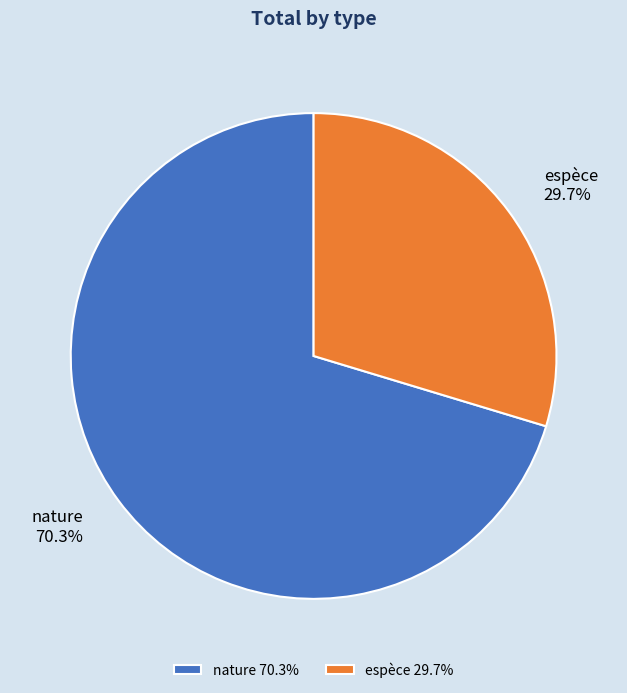

Between nature and espèce, which is larger?

nature